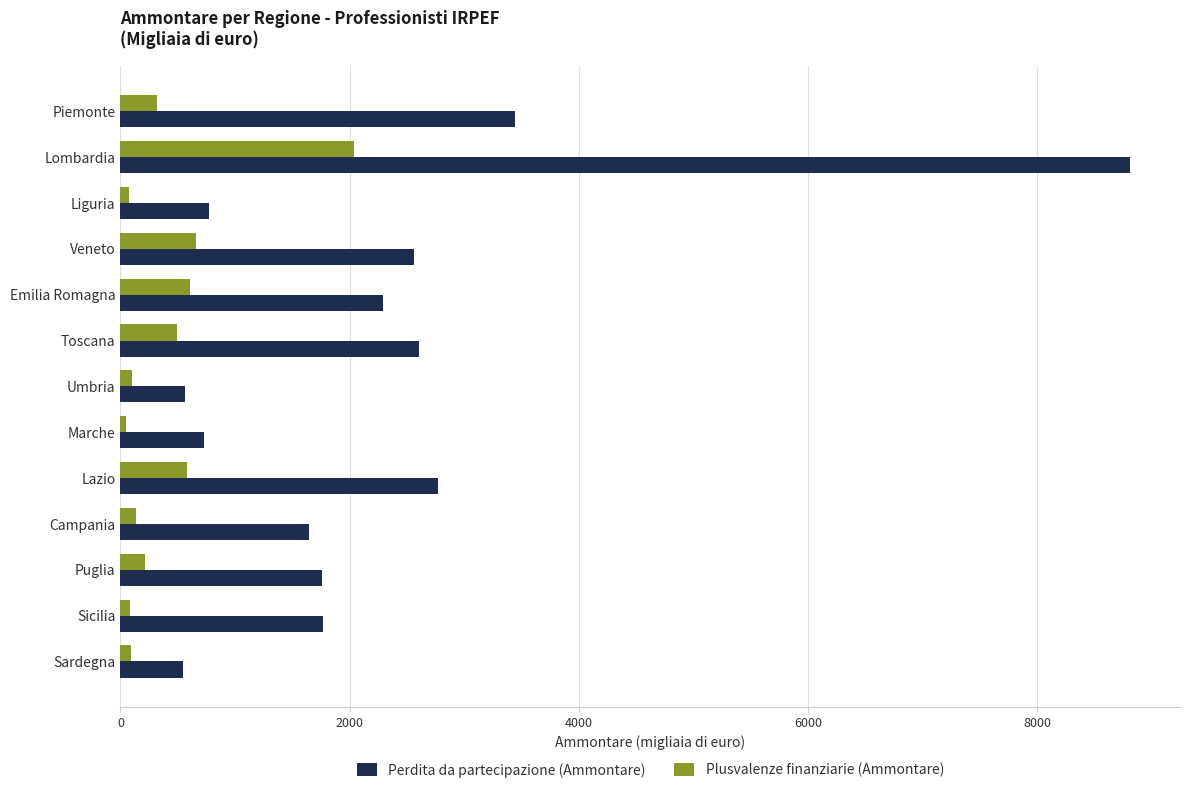

The value of Plusvalenze finanziarie (Ammontare) at Puglia is 218. True or false?

True